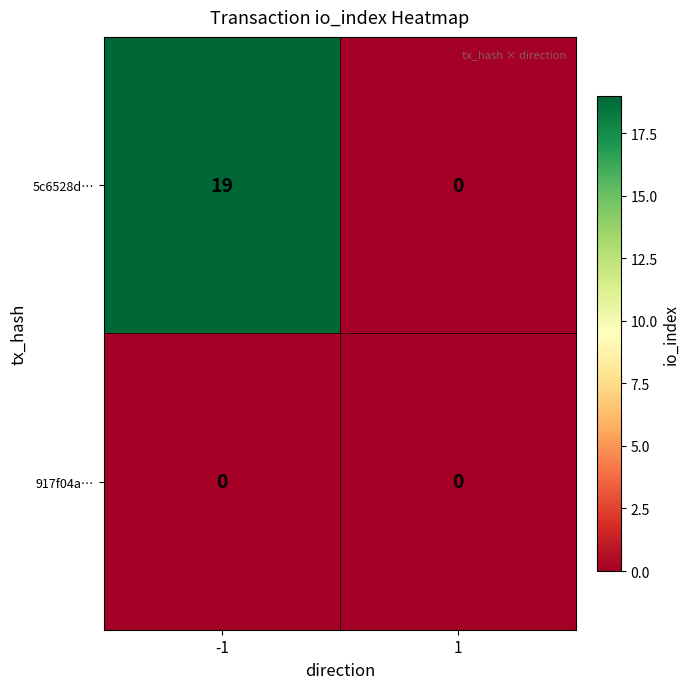

What is the sum of all 5c6528d… values?

19